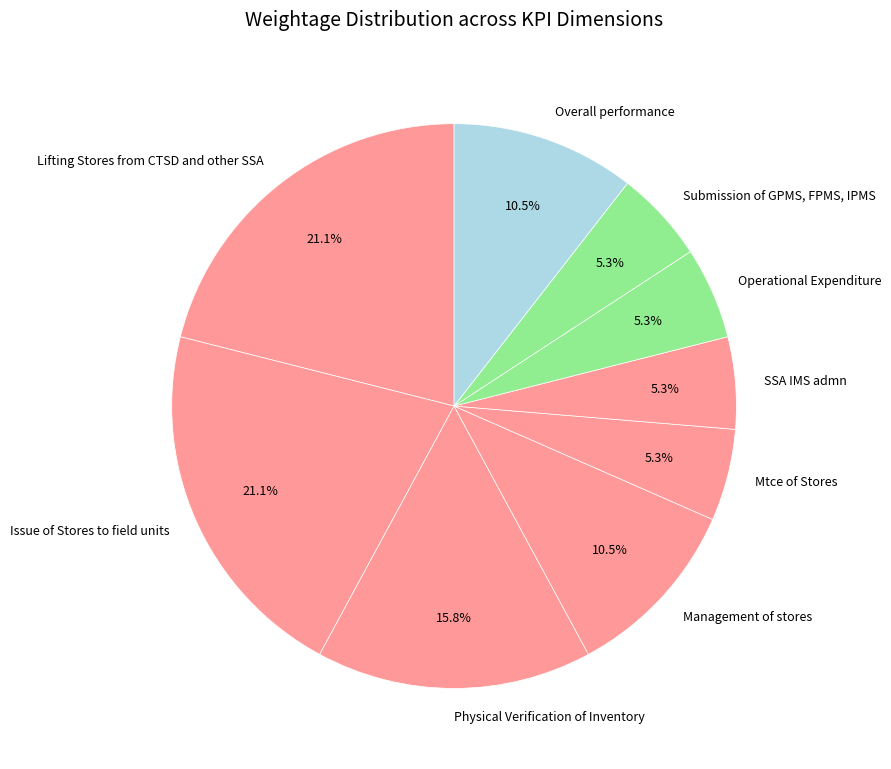

Is there any slice that represents more than half of the pie?

No